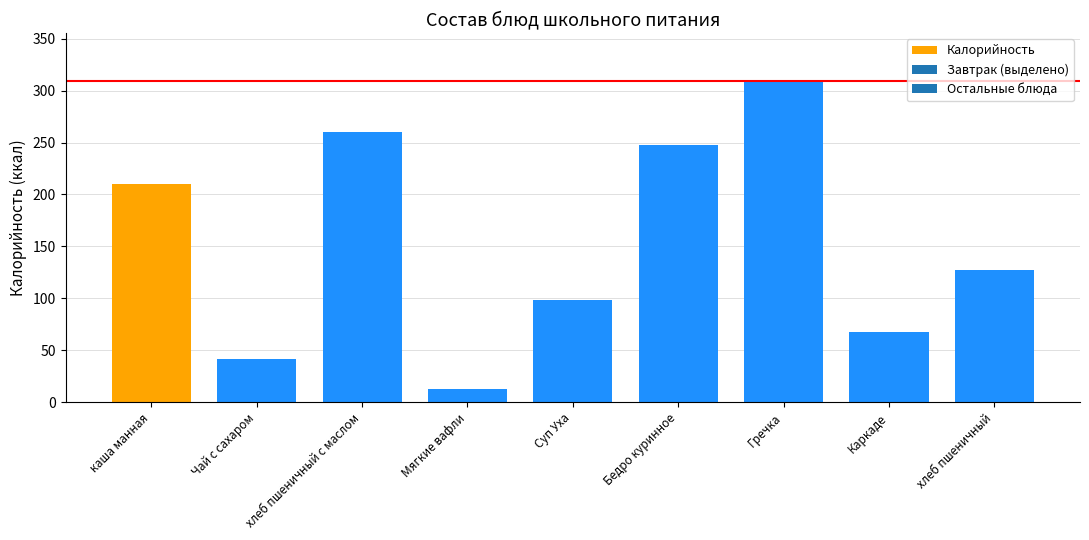

The chart shows a value of 13.0 at Мягкие вафли. True or false?

True